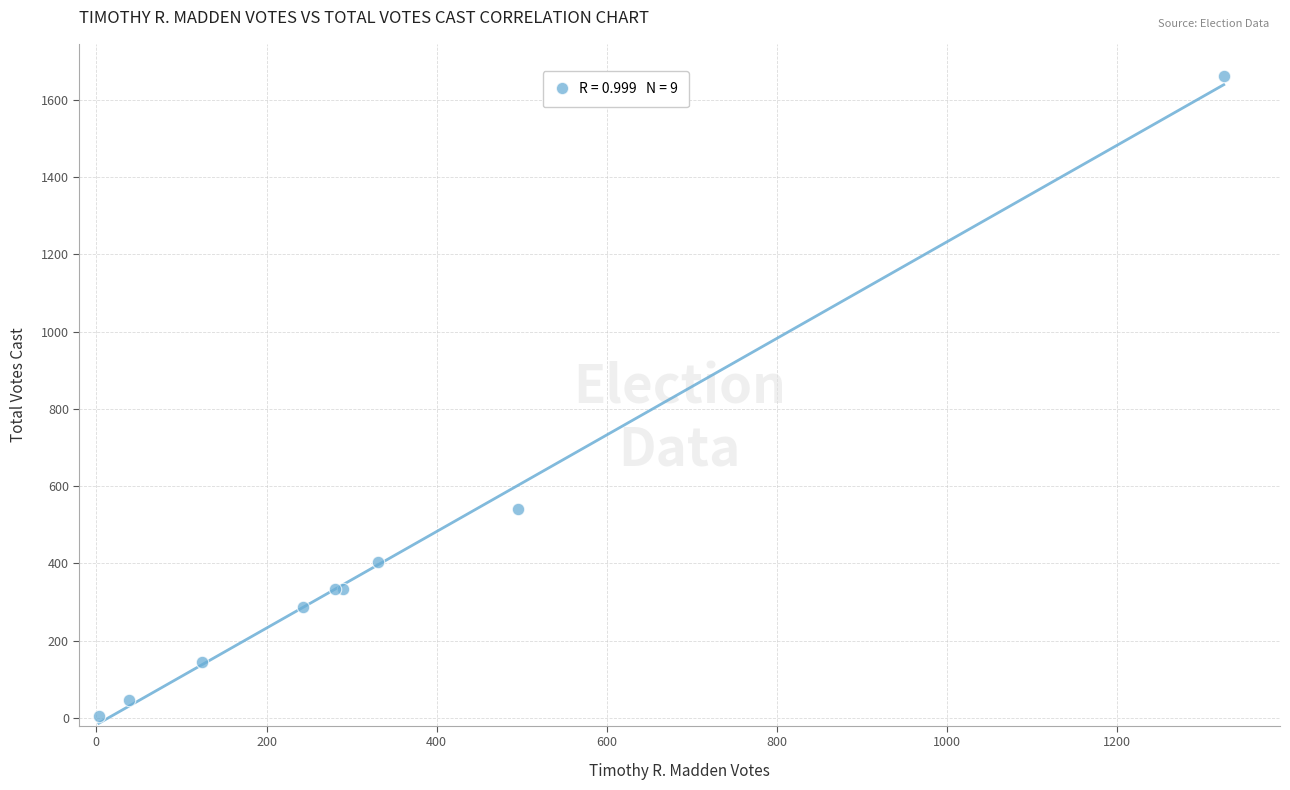

What Y value in the scatter plot is closest to 832?

541